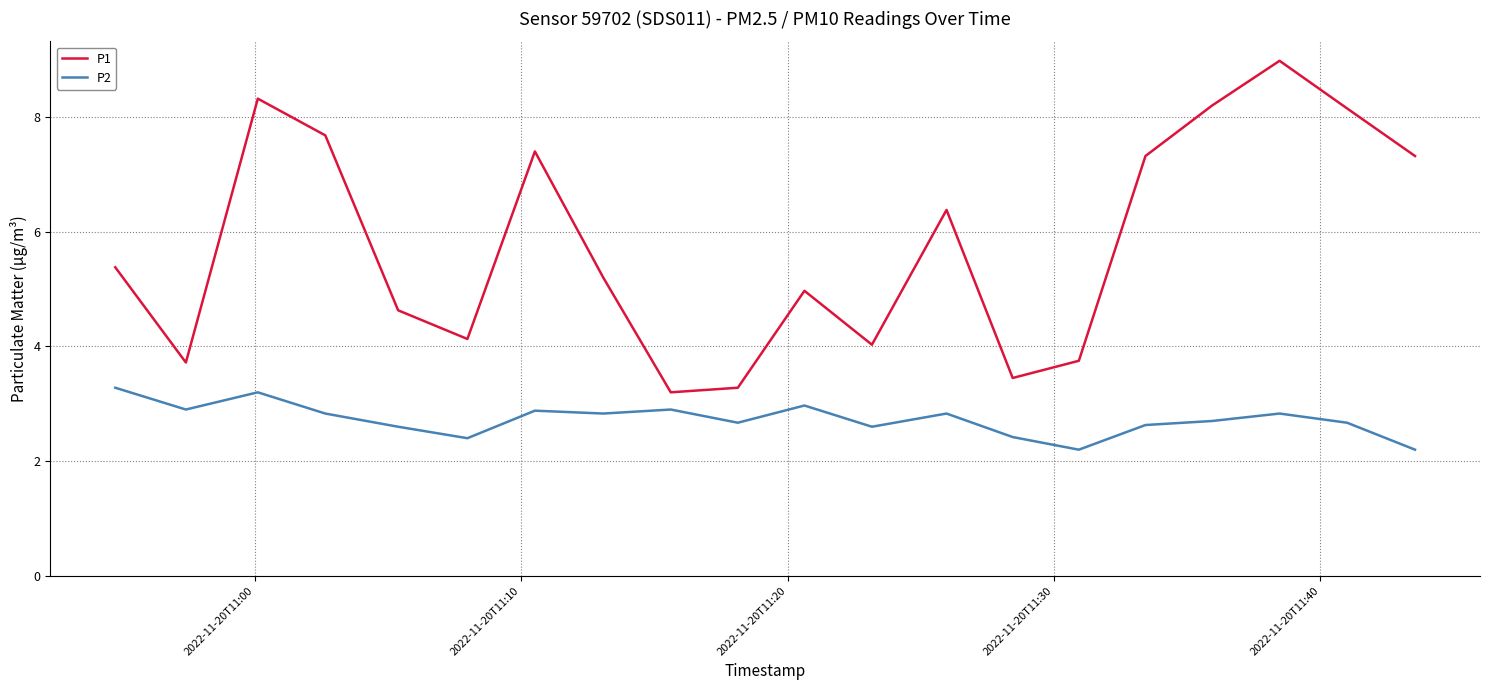

What is the difference between the maximum and minimum values in the P2 series?

1.1